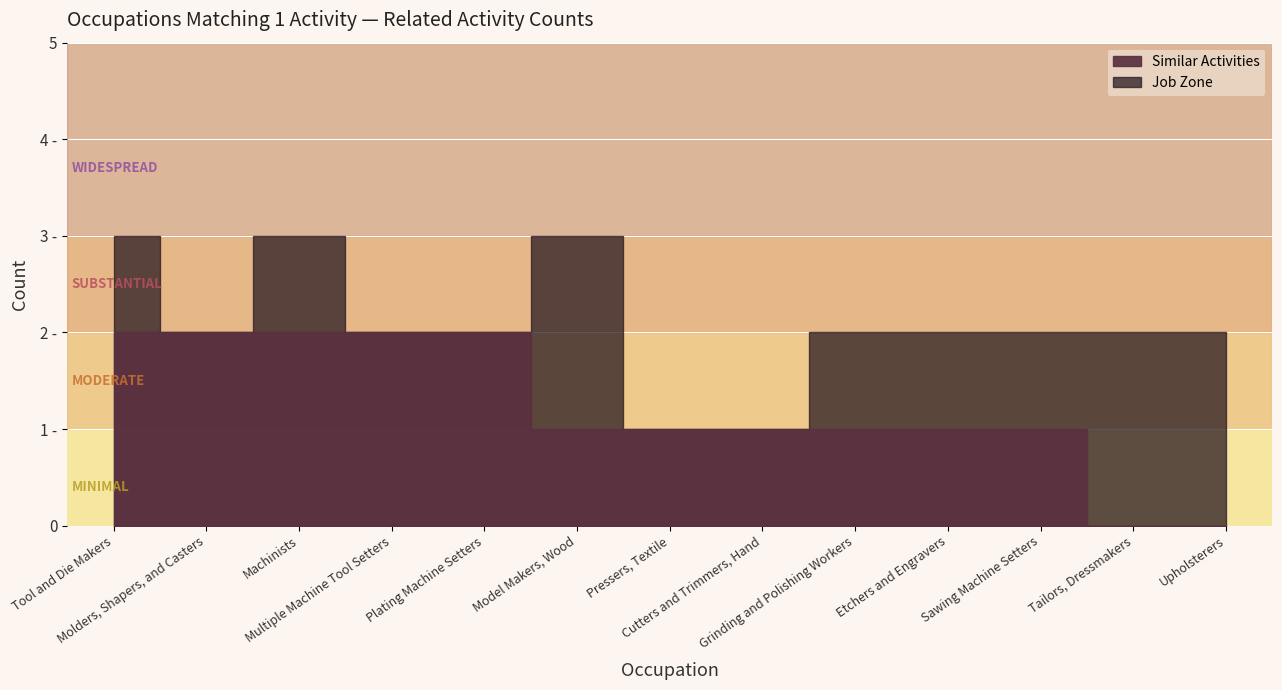

What is the average value of the Job Zone series?

2